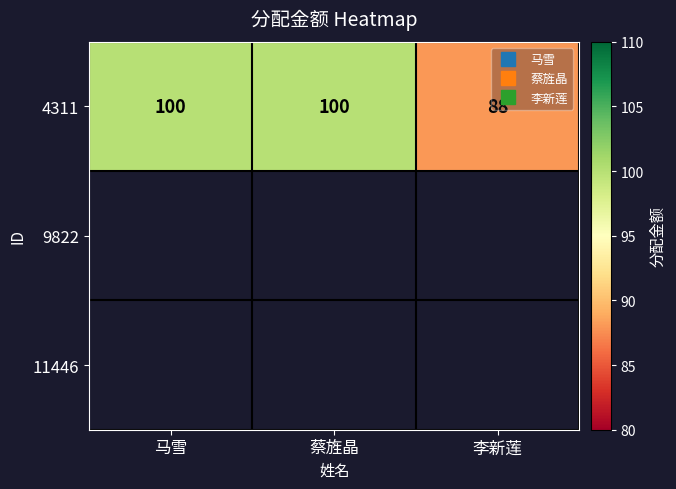

Which label corresponds to the largest value in the chart?

马雪